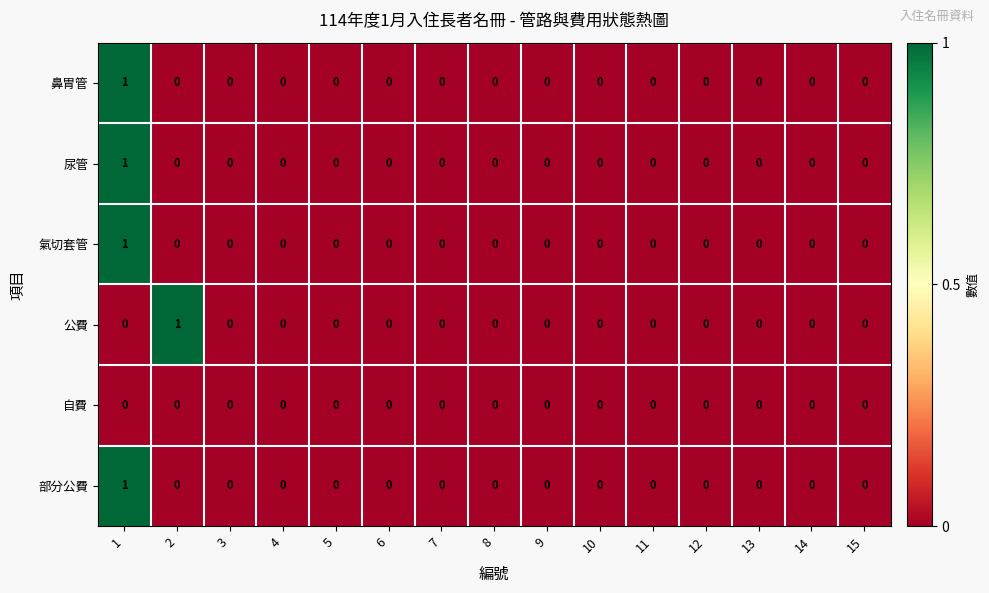

Count the 尿管 values in the range 0 to 1.

15